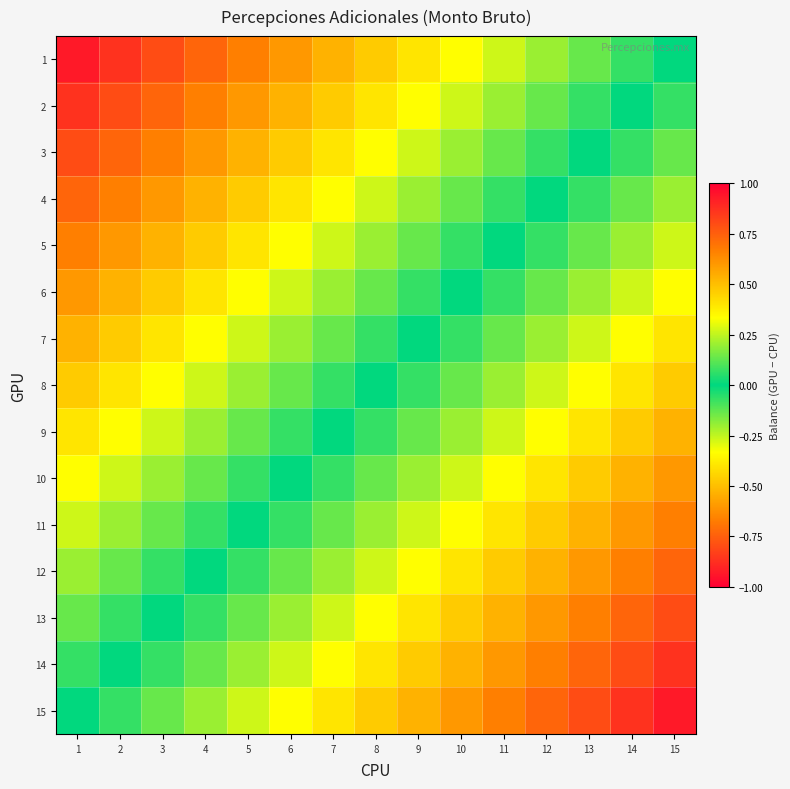

At which category does the chart reach its peak across all series?

1